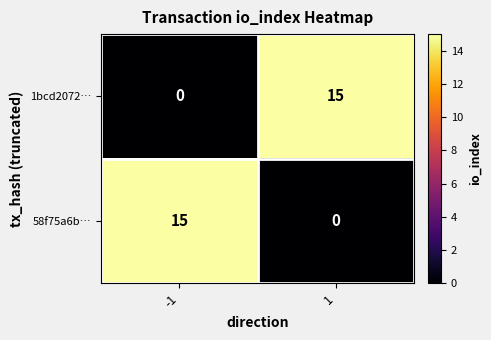

What is the difference between the highest and lowest values at 1?

15